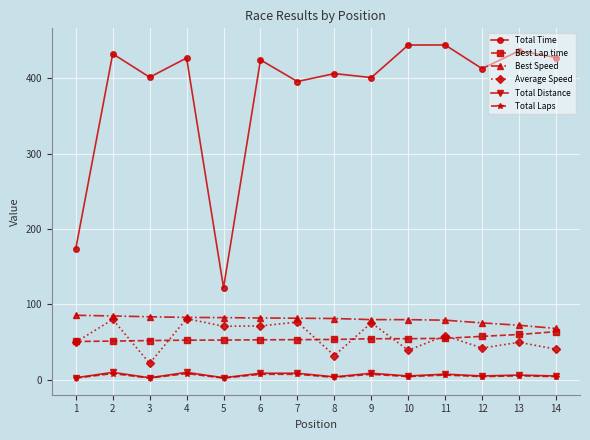

True or false: Total Distance has more than 0 interior local peaks.

True